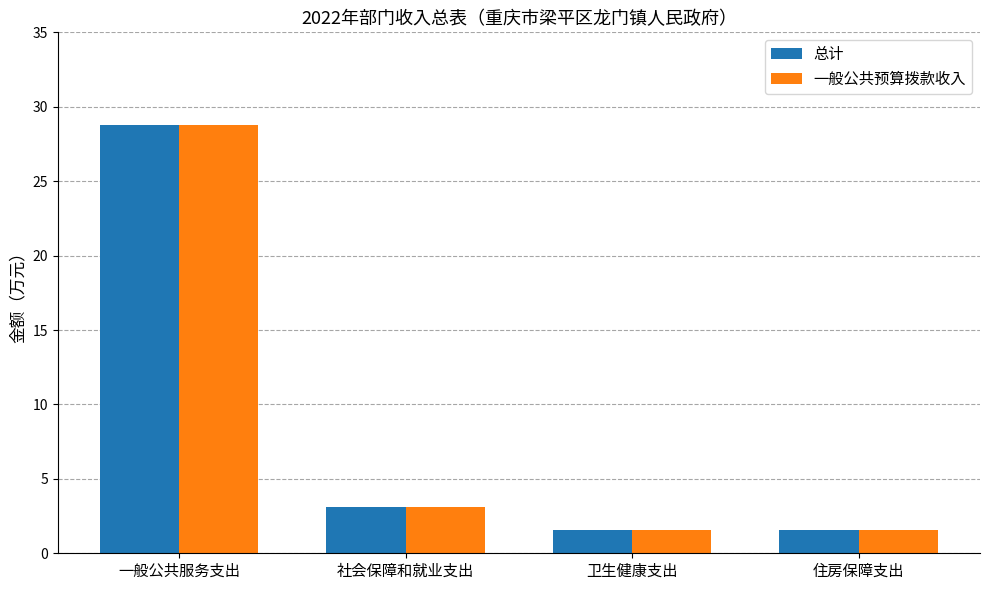

What is the label of the 3rd bar from the right?

社会保障和就业支出